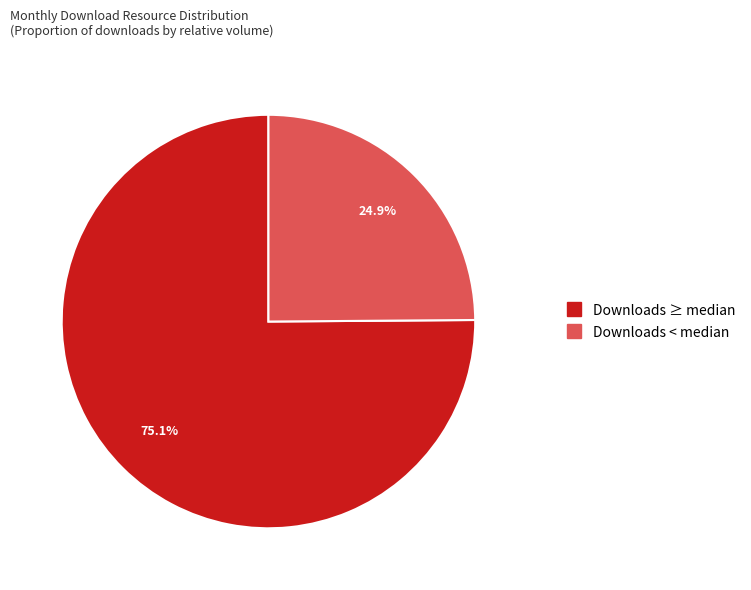

Does any single category account for the majority?

Yes